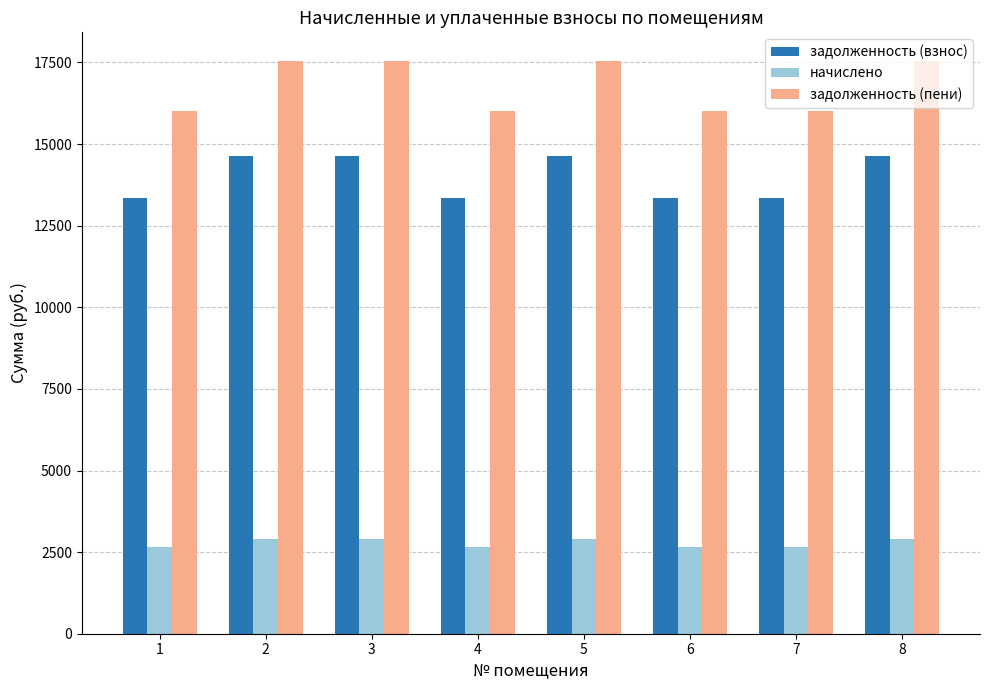

Reading right to left, list all the values displayed in this chart.

задолженность (взнос): 8=14637.6	7=13353.6	6=13353.6	5=14637.6	4=13353.6	3=14637.6	2=14637.6	1=13353.6
начислено: 8=2908.7	7=2653.6	6=2653.6	5=2908.7	4=2653.6	3=2908.7	2=2908.7	1=2653.6
задолженность (пени): 8=17546.3	7=16007.2	6=16007.2	5=17546.3	4=16007.2	3=17546.3	2=17546.3	1=16007.2